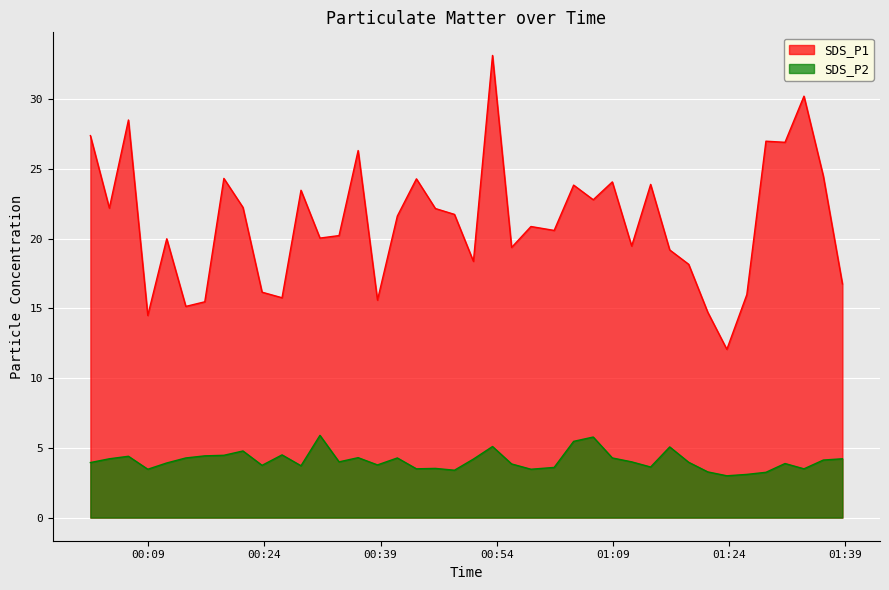

How many interior local valleys does the SDS_P2 series have?

11